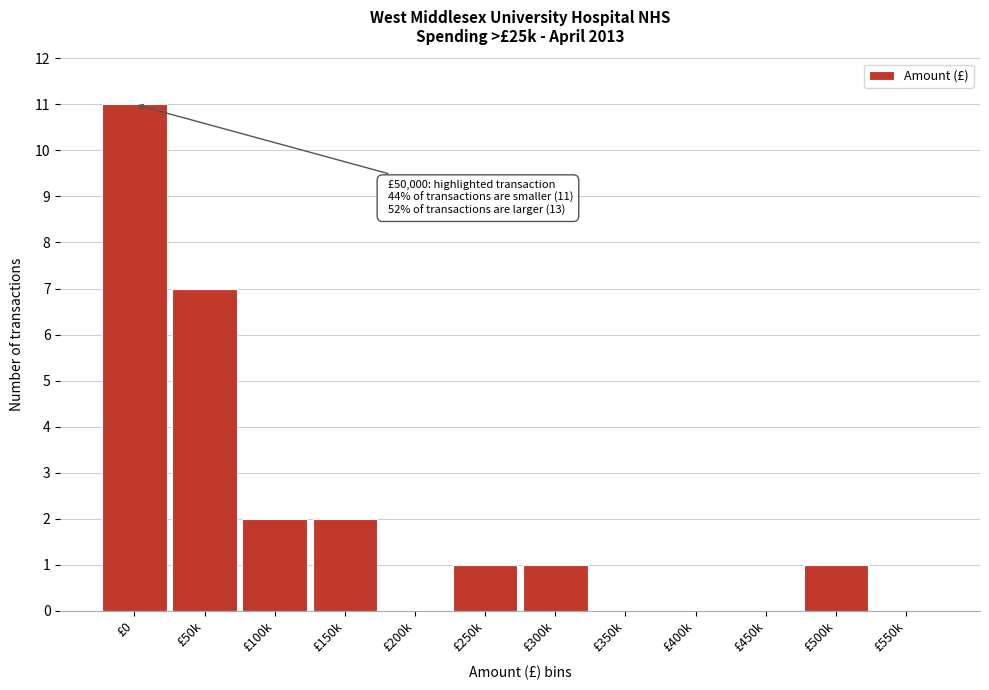

Reading left to right, what are all the values shown in this chart?

£0=11	£50k=7	£100k=2	£150k=2	£200k=0	£250k=1	£300k=1	£350k=0	£400k=0	£450k=0	£500k=1	£550k=0